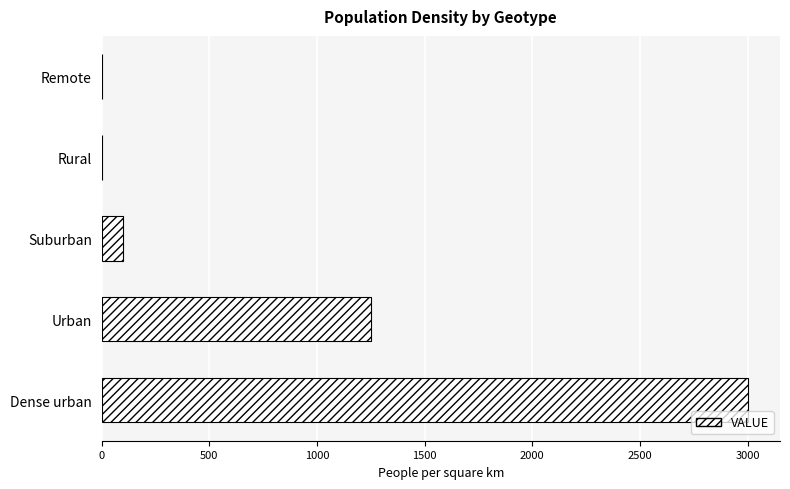

Are the bars horizontal?

Yes